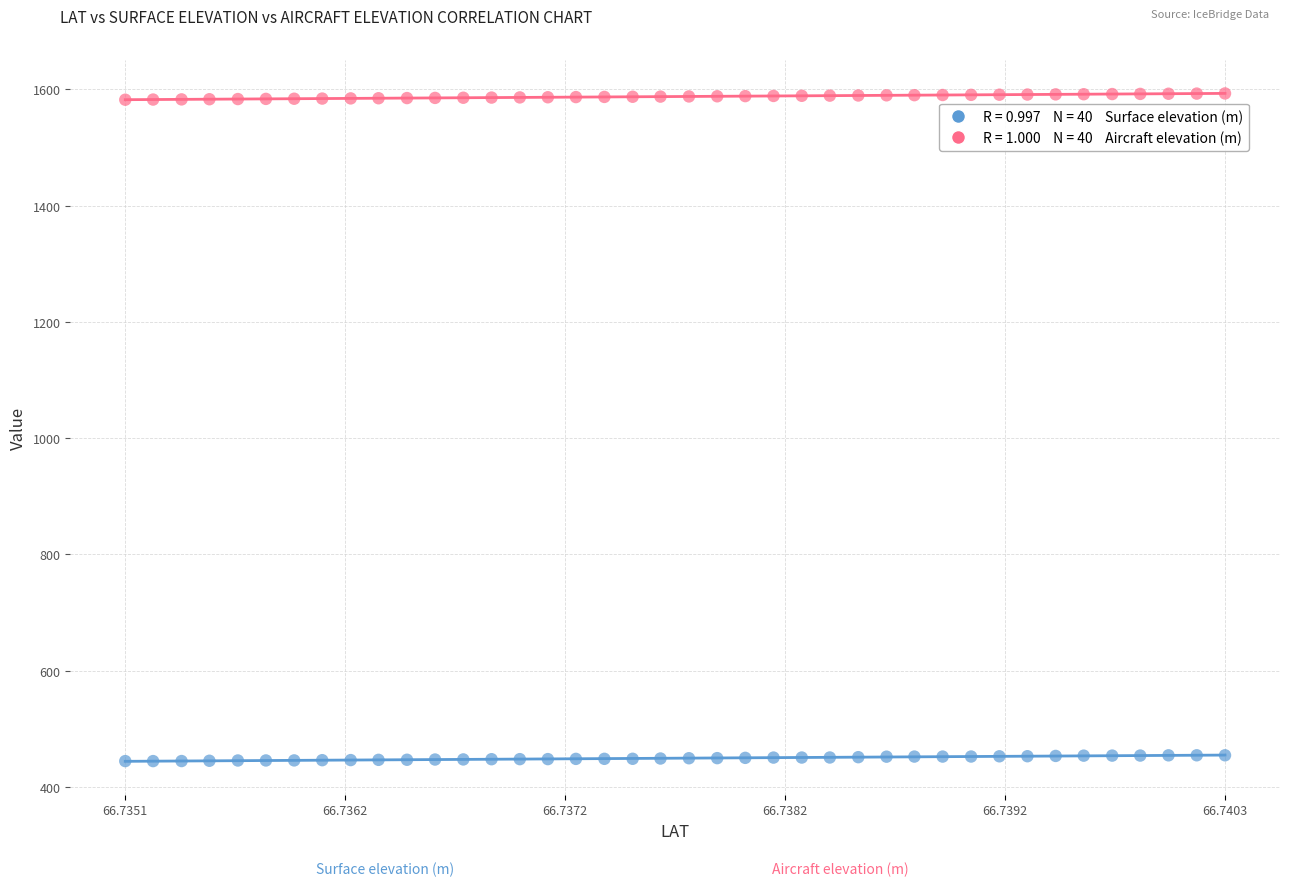

Across all data points, what is the range of Y values (max minus min)?

1148.9